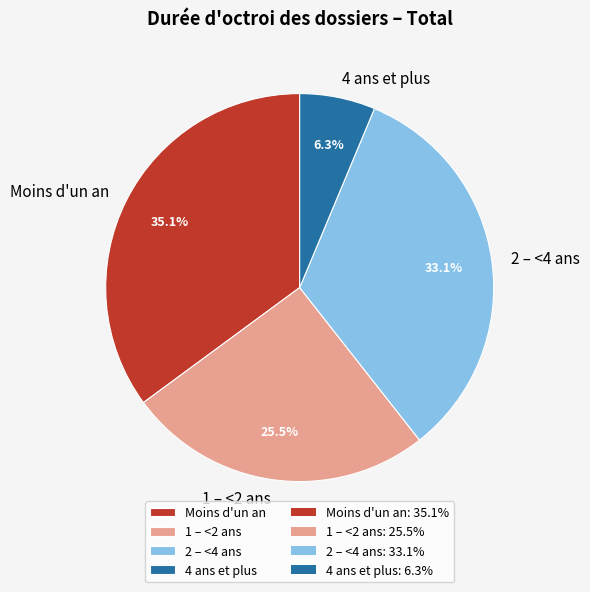

Which category has the smallest portion of the pie?

4 ans et plus